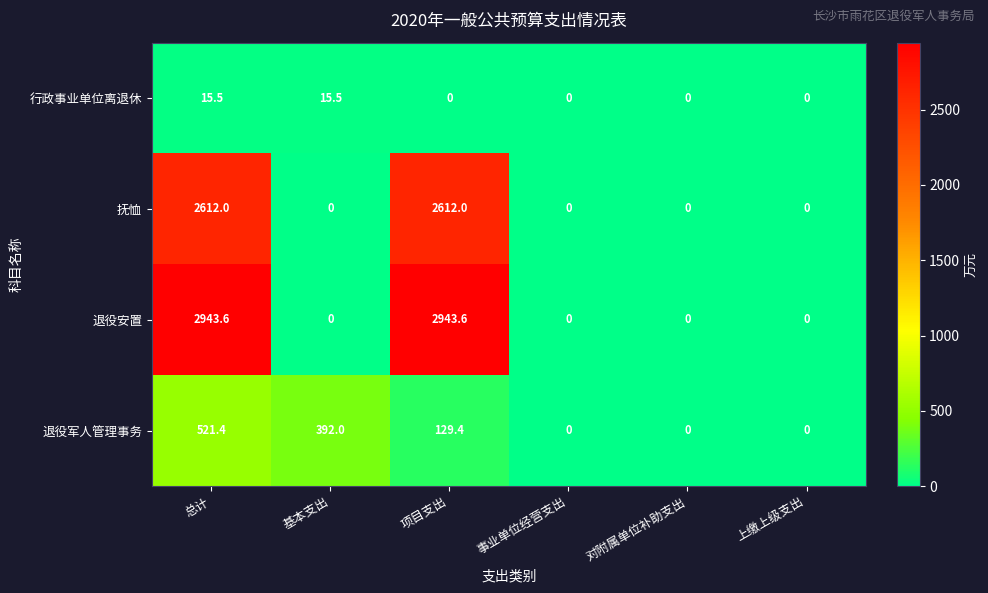

At which label is 退役军人管理事务 closest to 260?

项目支出